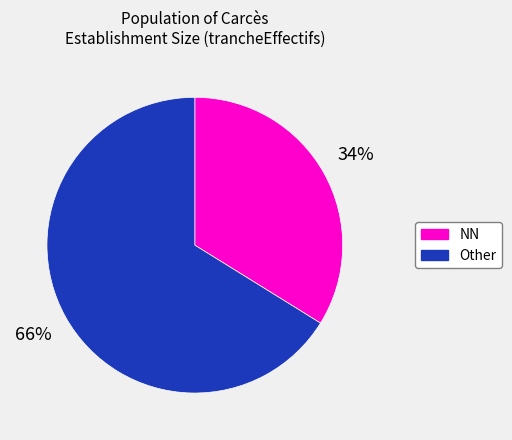

Is there a majority slice in this chart?

Yes